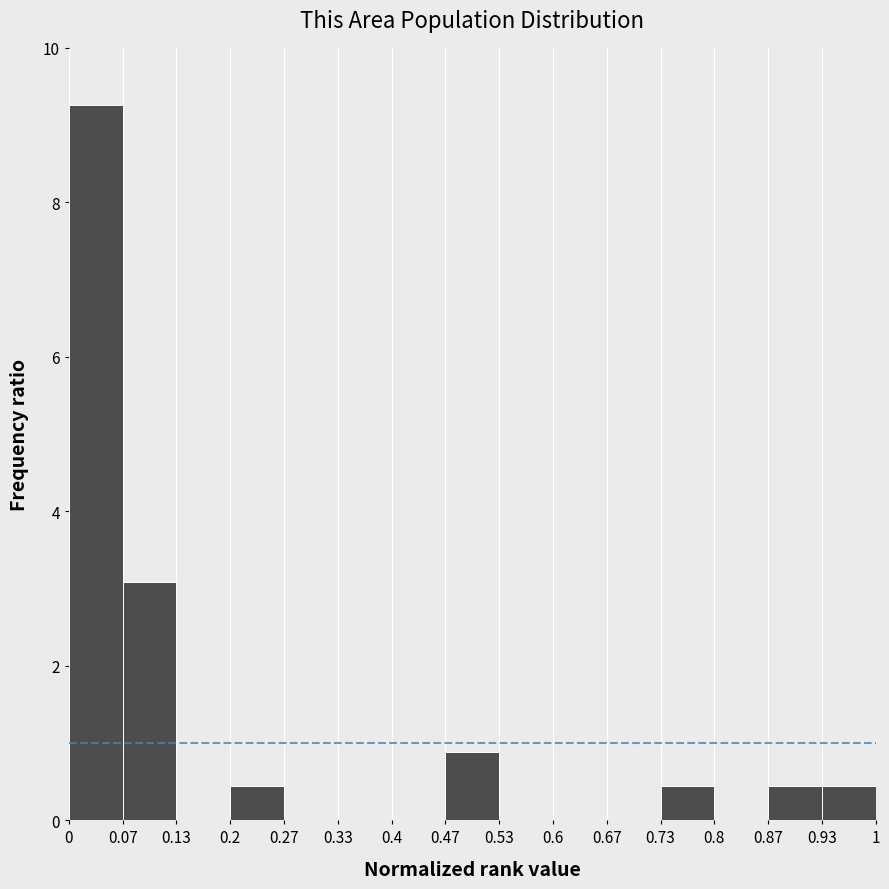

Which range on the x-axis has the tallest bar?

0 to 0.07